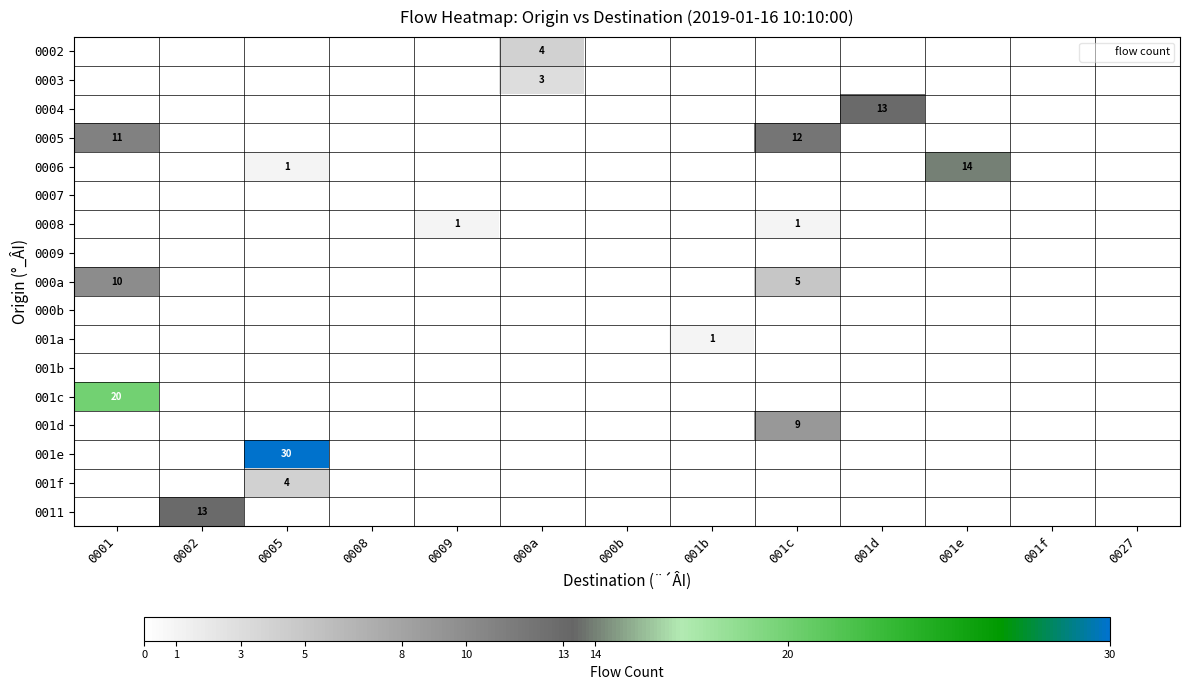

True or false: 0011 has a value of 18 at 0002.

False